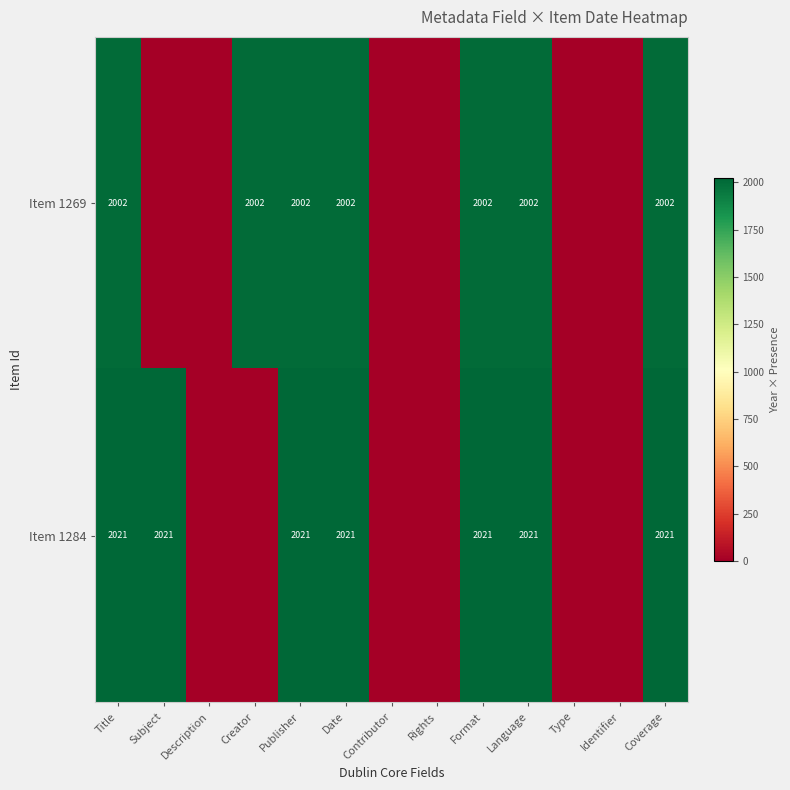

True or false: Item 1269 has a value of 2002 at Publisher.

True